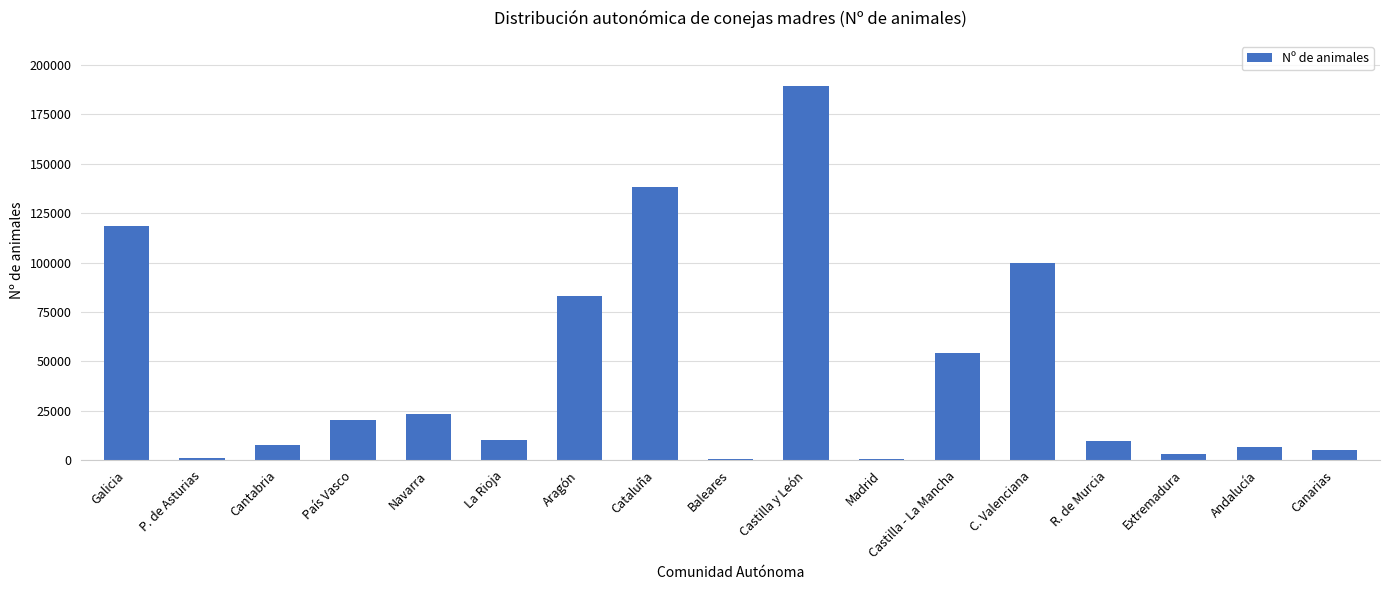

What is the change in value from Aragón to R. de Murcia?

-73343